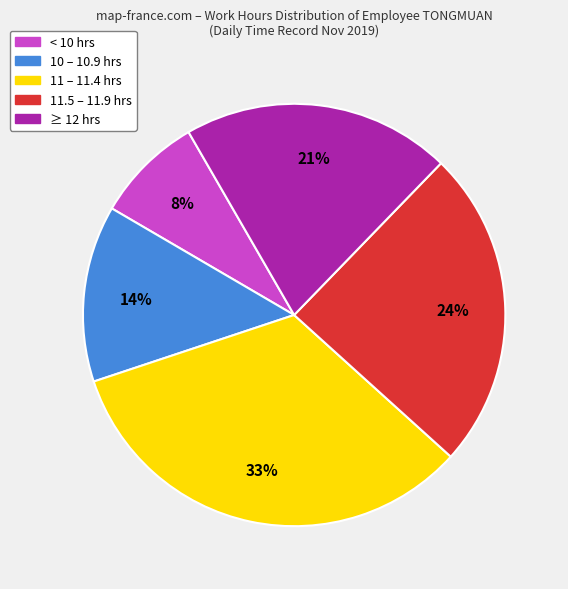

Do 11.5 – 11.9 hrs and ≥ 12 hrs together represent more than half of the pie?

No